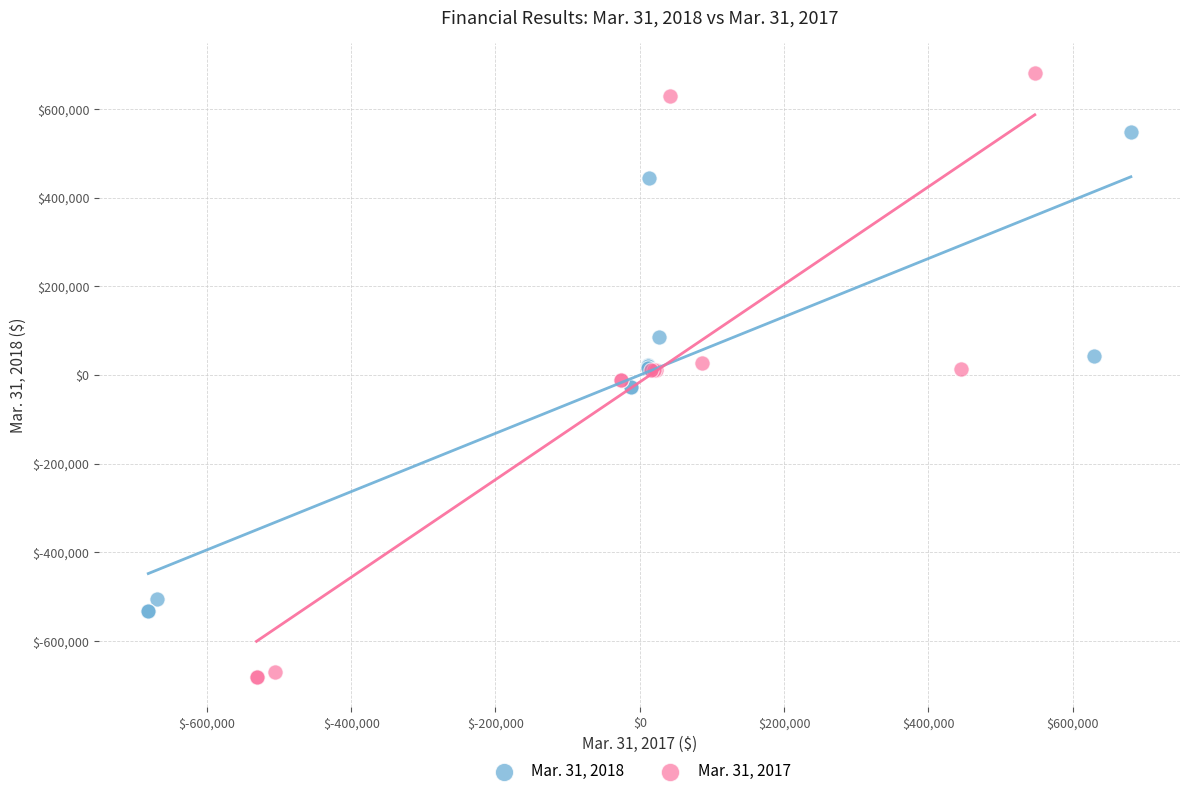

Which series contains the highest Y value?

Mar. 31, 2017